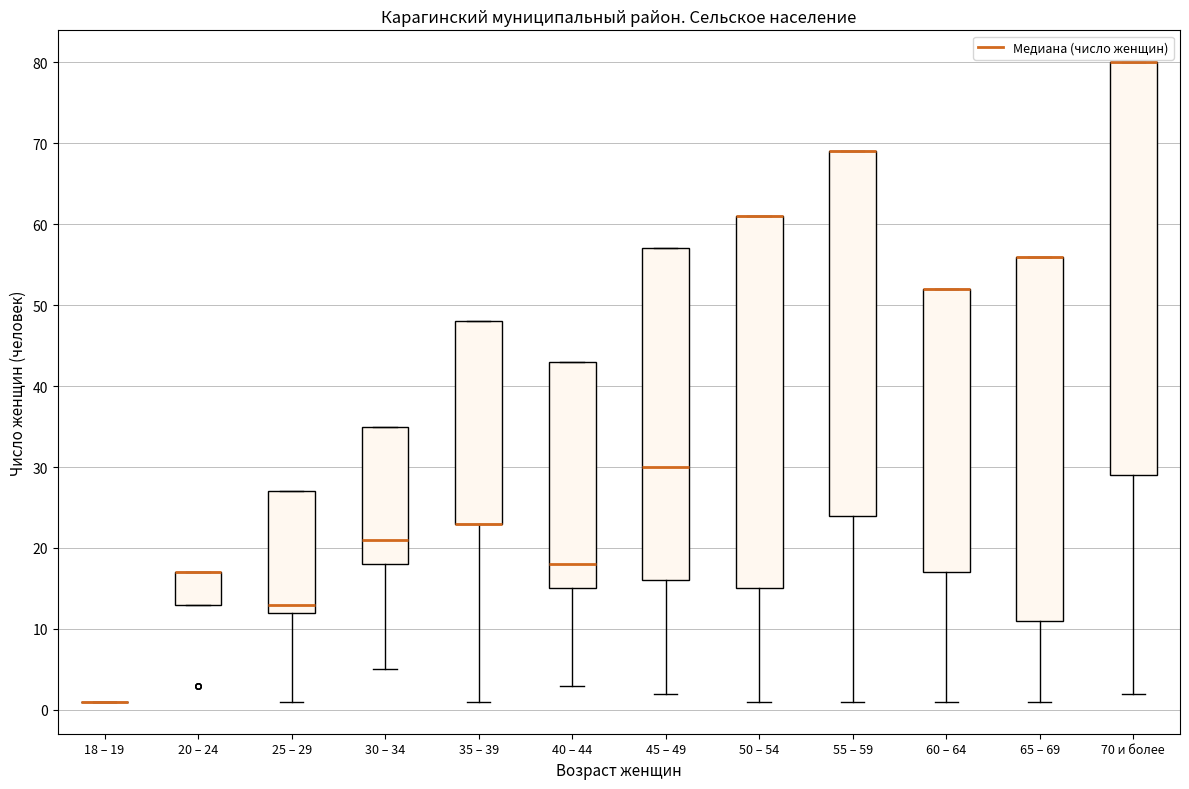

Comparing the boxes themselves (not the whiskers), which one is the tallest?

70 и более